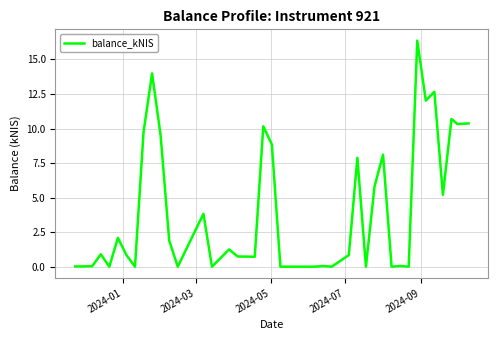

What is the maximum value shown in the chart?

16.4